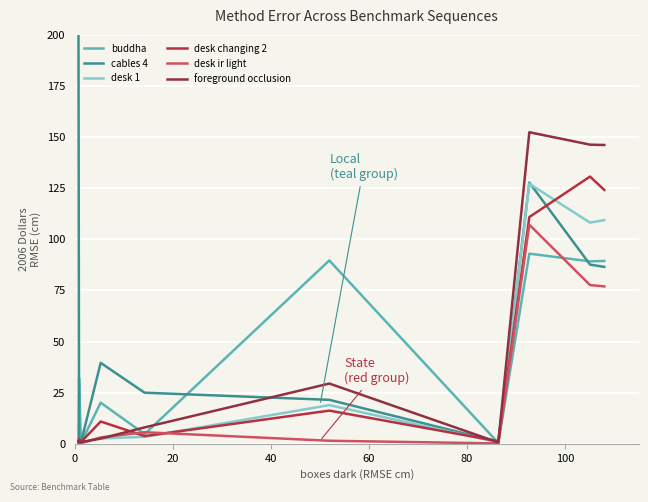

How many series are shown in this chart?

6